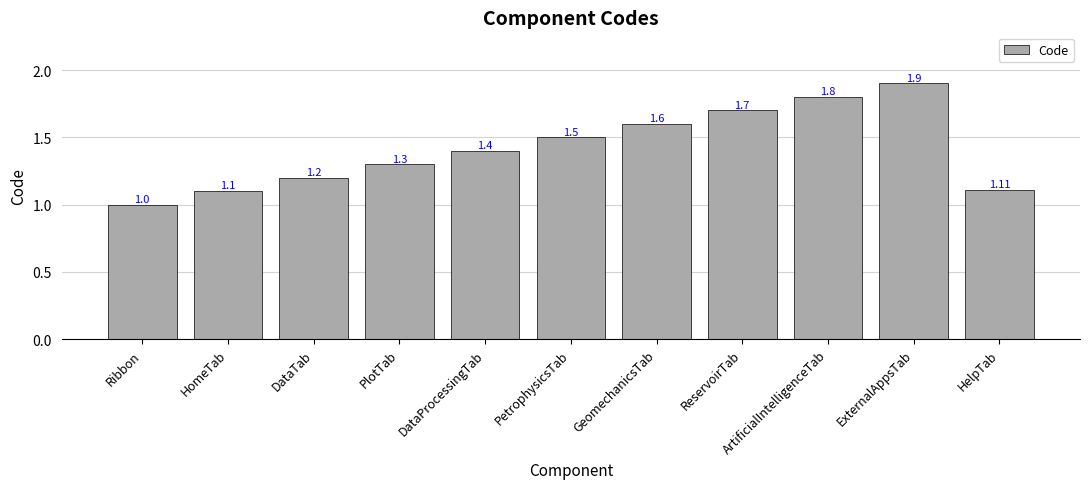

Approximately how many times larger is the value at ArtificialIntelligenceTab compared to DataTab?

1.5